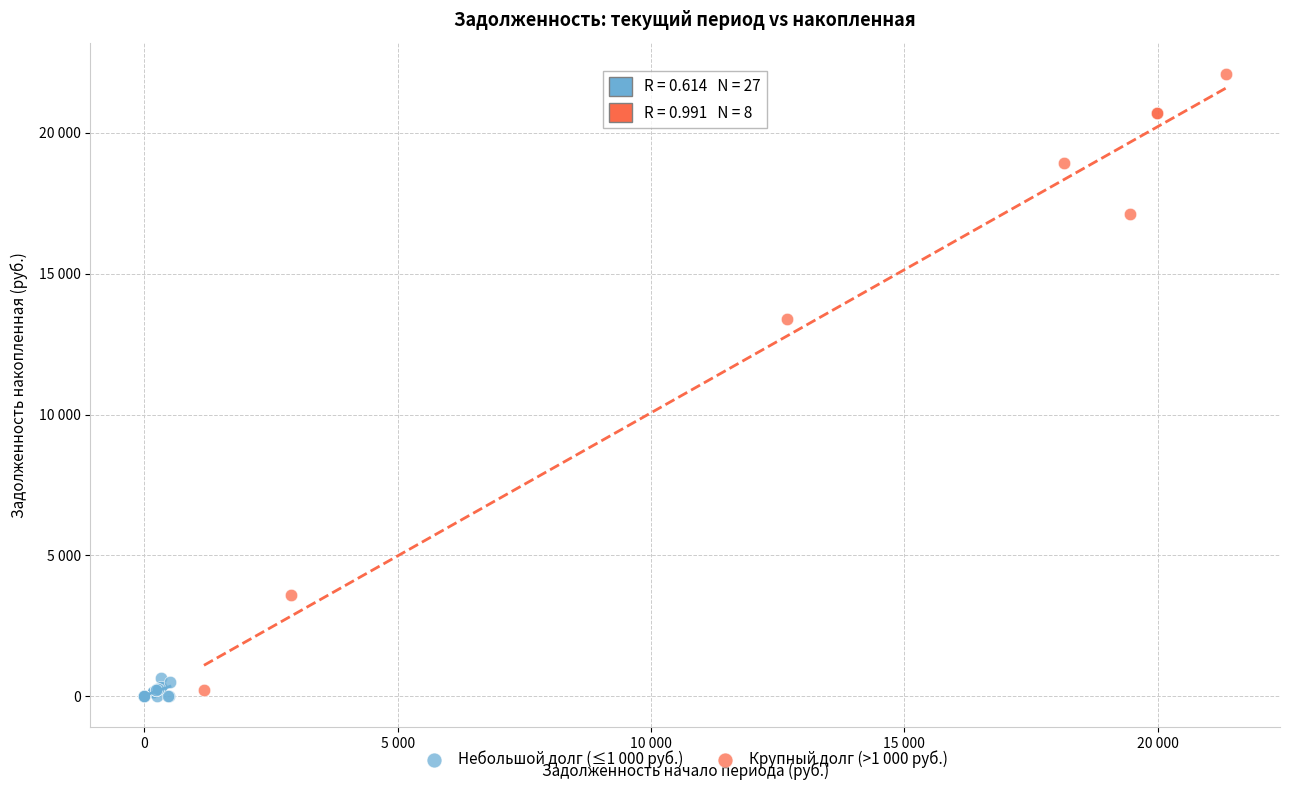

Which series has the largest Y range (max minus min)?

Крупный долг (>1 000 руб.)